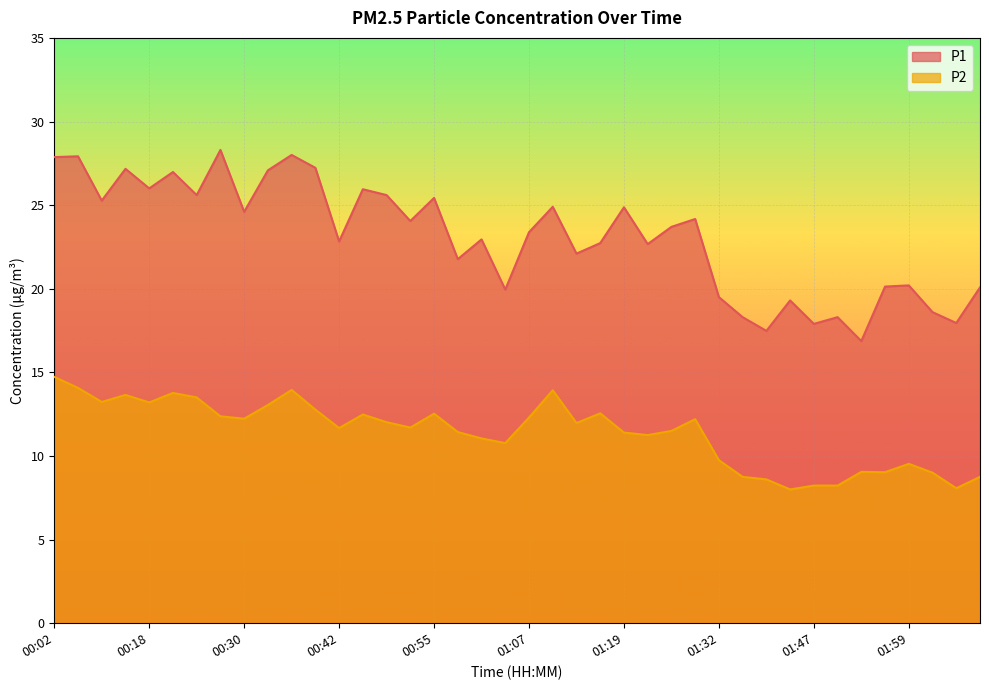

Which category has the lowest value in the P2 series?

01:41